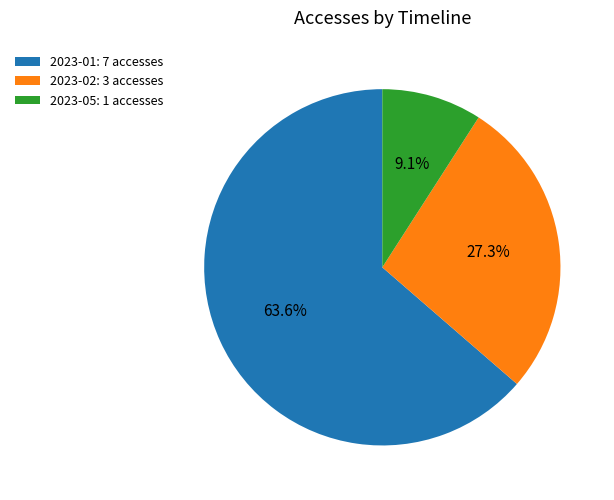

How many segments does this pie chart have?

3